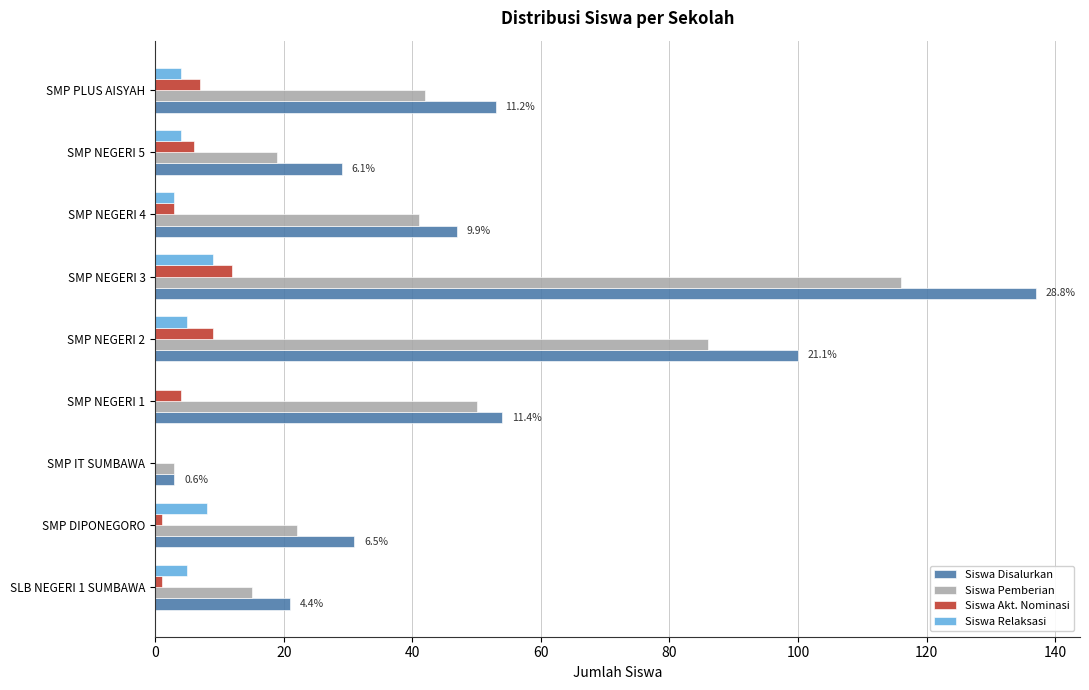

At which category is the sum across all series the highest?

SMP NEGERI 3